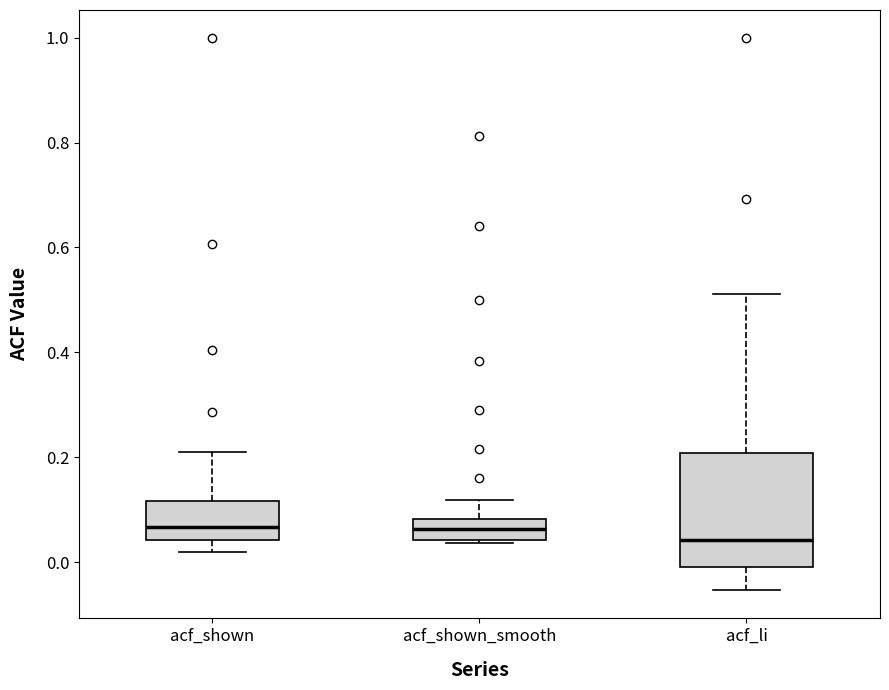

Where is the lower edge of the box for acf_li on the y-axis? The values are not printed on the chart, so give them approximately, as read against the axis.

0.00